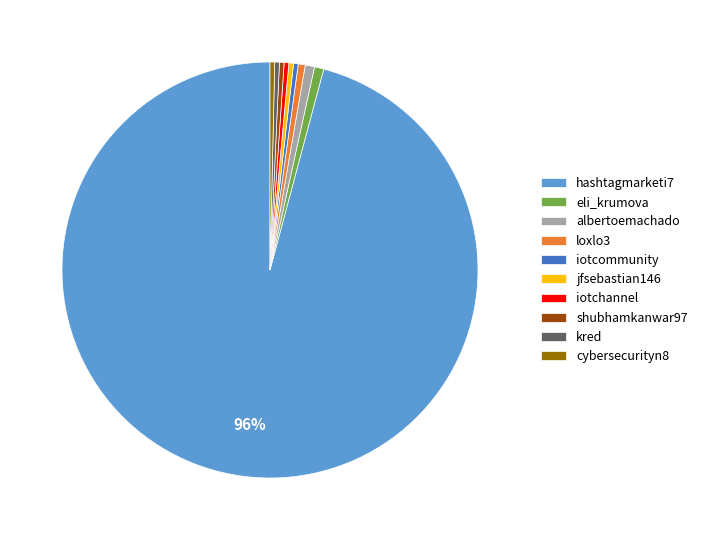

Is the sum of iotchannel and shubhamkanwar97 greater than half?

No